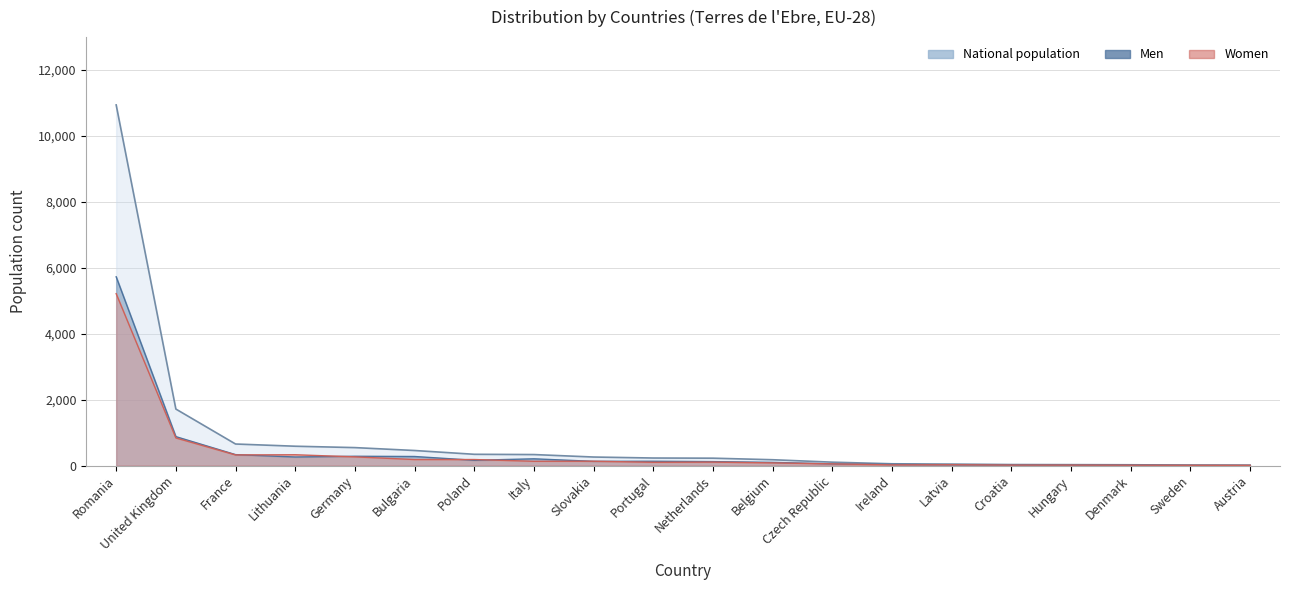

How many data points in National population are above 228?

9